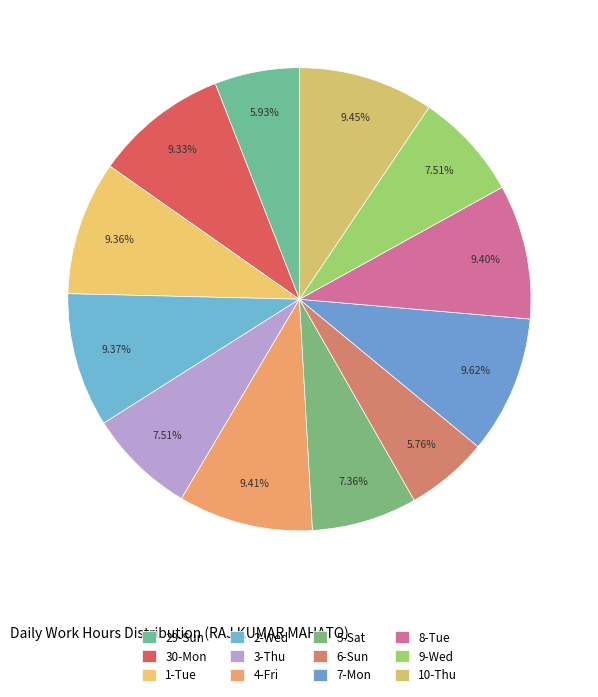

To the nearest percent, what is the difference between the largest and smallest slice percentages?

4%